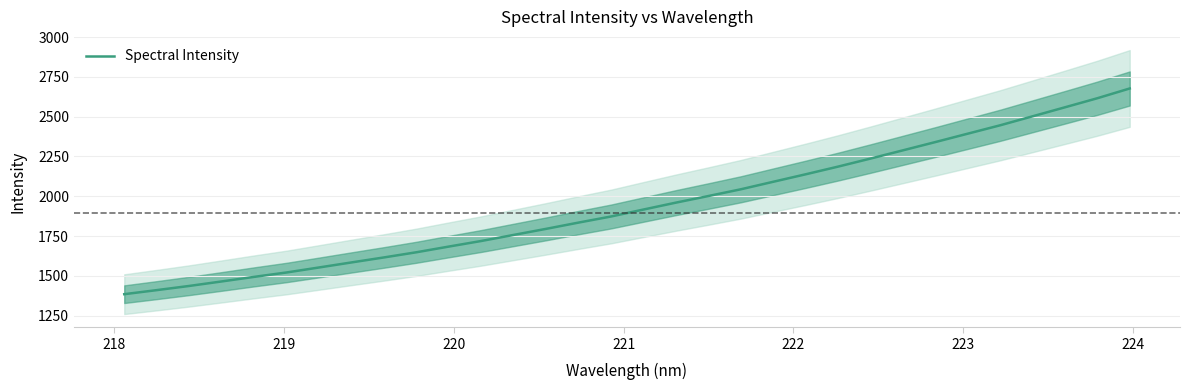

What is the lowest value of the Spectral Intensity series?

1385.8